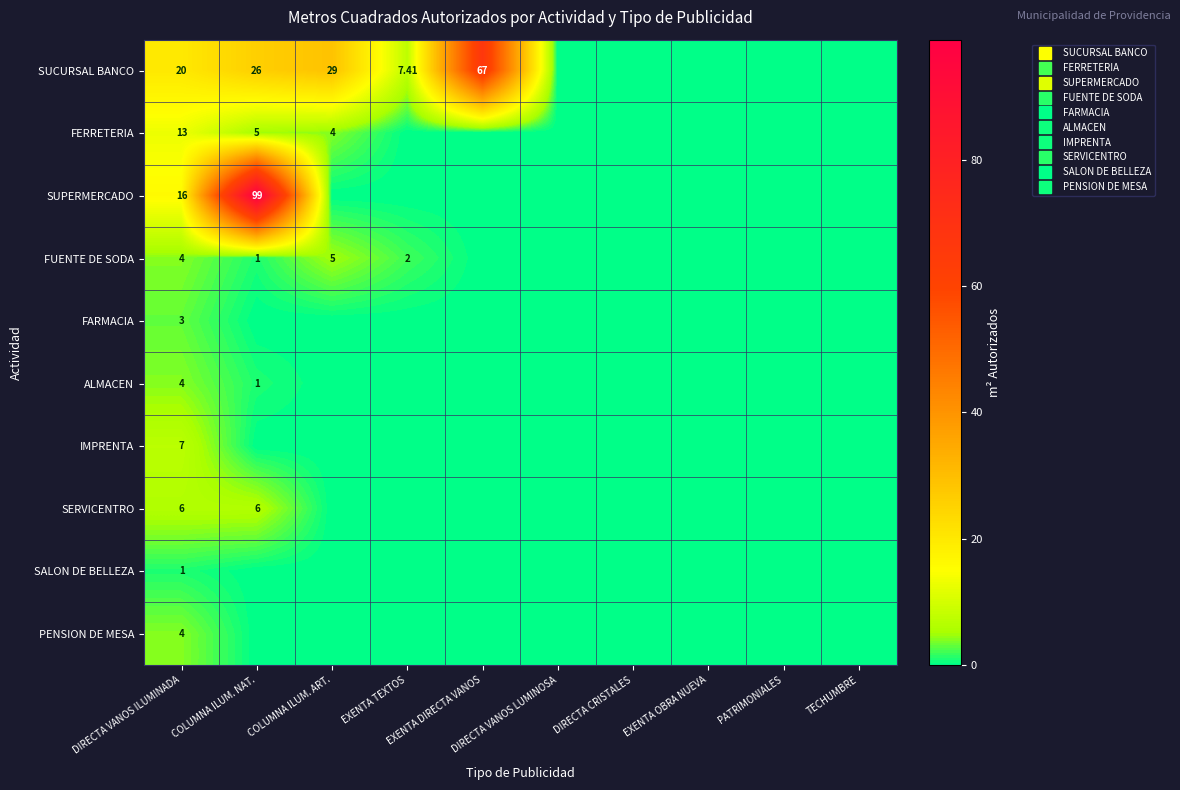

The SERVICENTRO series shows 0.0 at EXENTA TEXTOS. True or false?

True